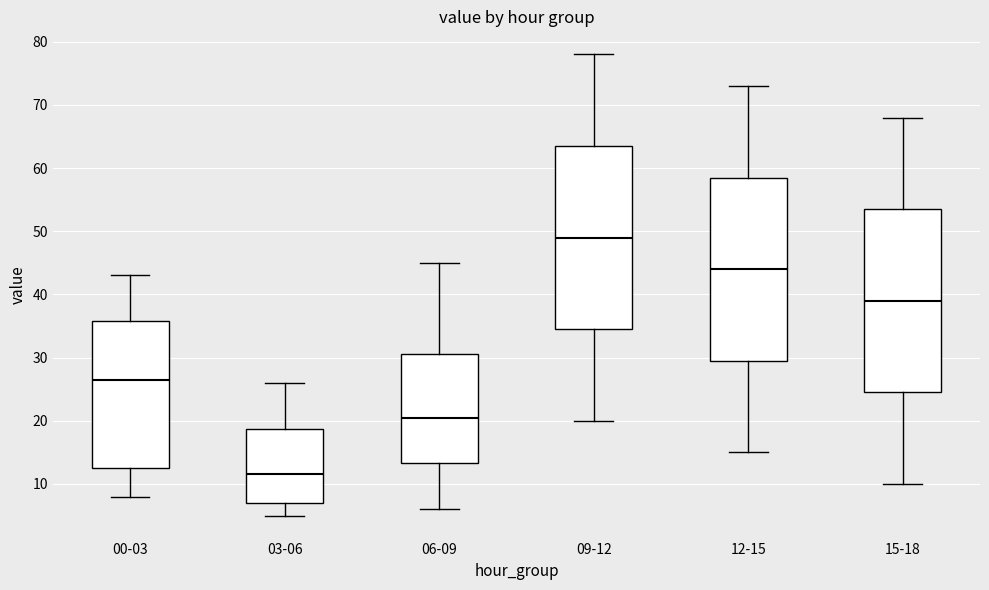

Reading left to right, read every box against the y-axis: the position of its median line, the range the box covers, and the ends of its whiskers. The values are not printed on the chart, so give them approximately, as read against the axis.

00-03: median 27, box 13 to 36, whiskers 8 to 43
03-06: median 12, box 7 to 19, whiskers 5 to 26
06-09: median 21, box 13 to 31, whiskers 6 to 45
09-12: median 49, box 35 to 64, whiskers 20 to 78
12-15: median 44, box 30 to 59, whiskers 15 to 73
15-18: median 39, box 25 to 54, whiskers 10 to 68